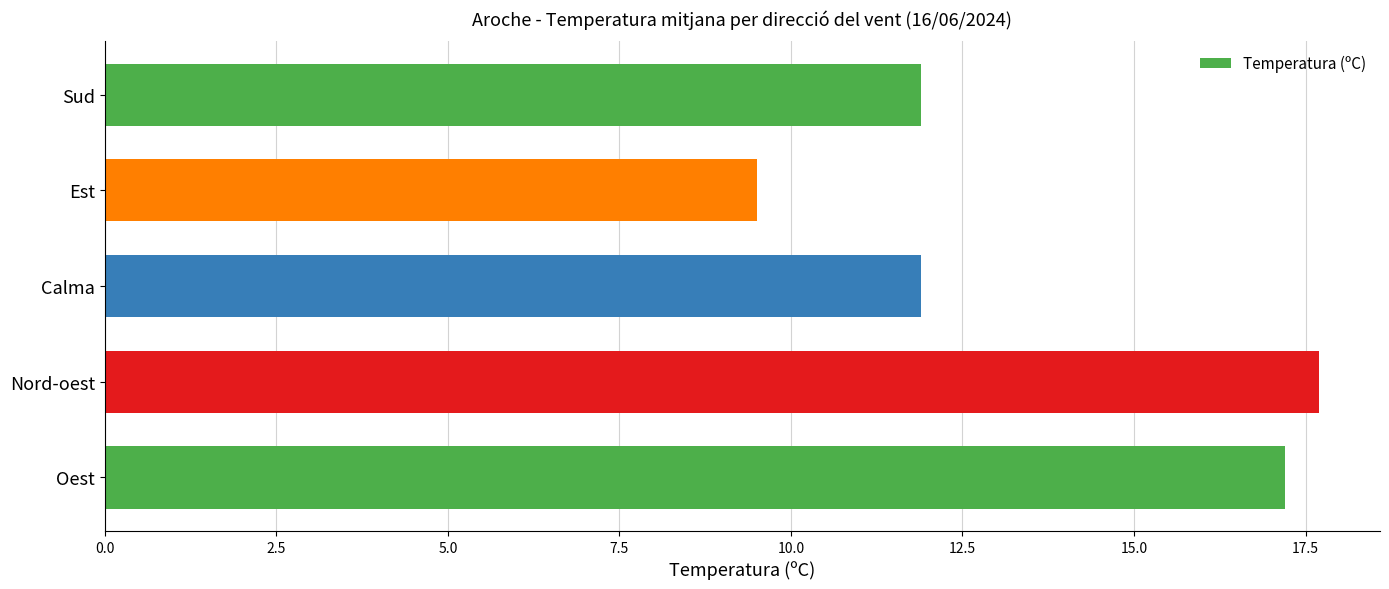

What is the change in value from Oest to Est?

-7.7